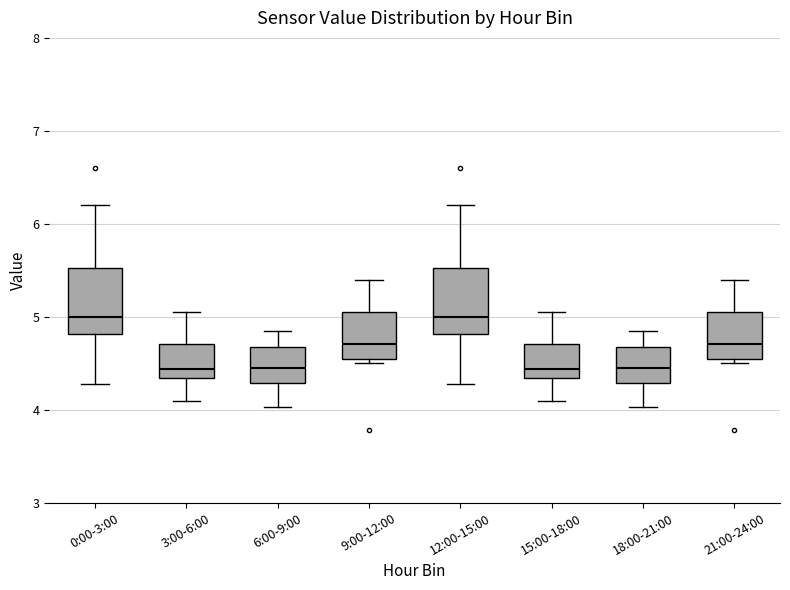

Reading left to right, read every box against the y-axis: the position of its median line, the range the box covers, and the ends of its whiskers. The values are not printed on the chart, so give them approximately, as read against the axis.

0:00-3:00: median 5.0, box 4.8 to 5.5, whiskers 4.3 to 6.2
3:00-6:00: median 4.4, box 4.3 to 4.7, whiskers 4.1 to 5.1
6:00-9:00: median 4.5, box 4.3 to 4.7, whiskers 4.0 to 4.9
9:00-12:00: median 4.7, box 4.5 to 5.1, whiskers 4.5 (just below the box's lower edge) to 5.4
12:00-15:00: median 5.0, box 4.8 to 5.5, whiskers 4.3 to 6.2
15:00-18:00: median 4.4, box 4.3 to 4.7, whiskers 4.1 to 5.1
18:00-21:00: median 4.5, box 4.3 to 4.7, whiskers 4.0 to 4.9
21:00-24:00: median 4.7, box 4.5 to 5.1, whiskers 4.5 (just below the box's lower edge) to 5.4